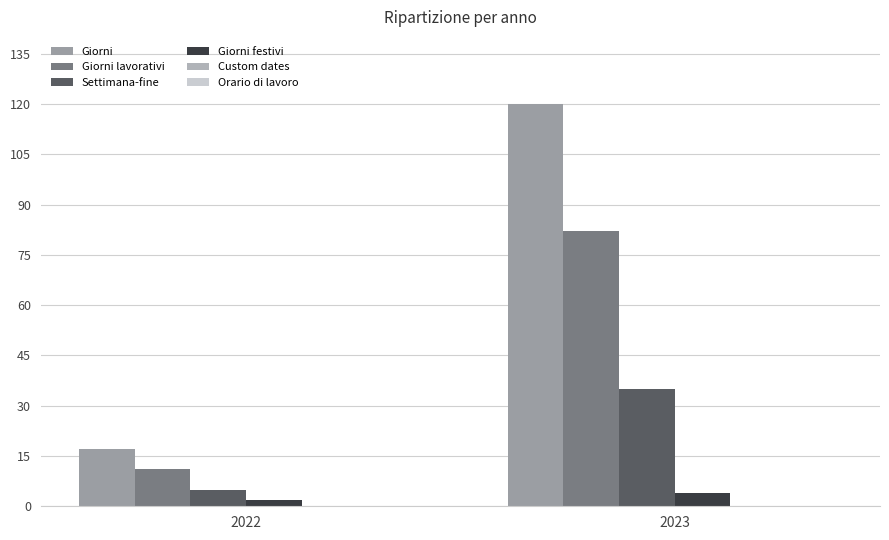

What is the difference between the highest and lowest values at 2023?

116